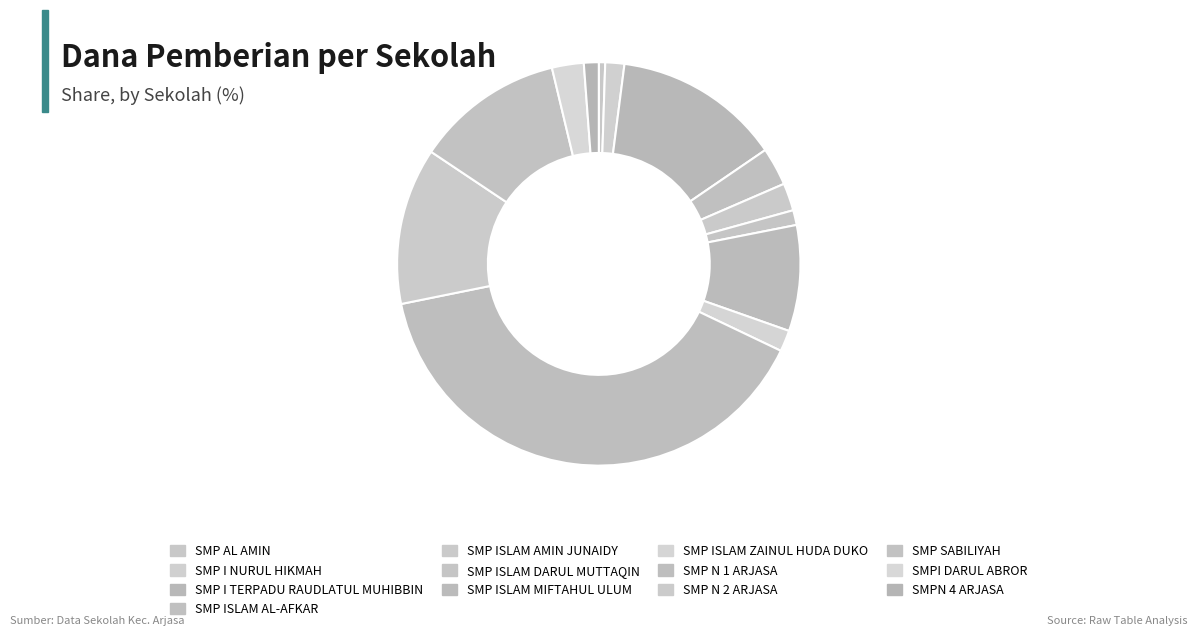

Does SMP AL AMIN account for over 50% of the chart?

No